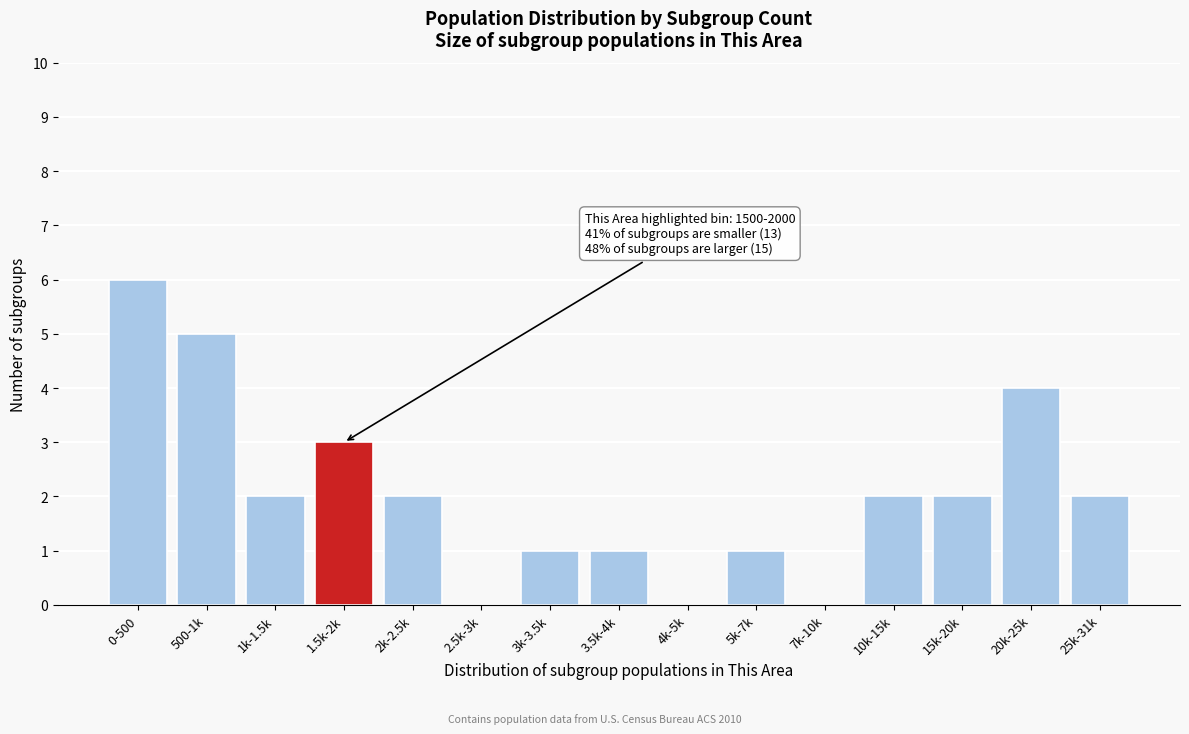

Reading left to right, what are all the values shown in this chart?

0-500=6	500-1k=5	1k-1.5k=2	1.5k-2k=3	2k-2.5k=2	2.5k-3k=0	3k-3.5k=1	3.5k-4k=1	4k-5k=0	5k-7k=1	7k-10k=0	10k-15k=2	15k-20k=2	20k-25k=4	25k-31k=2